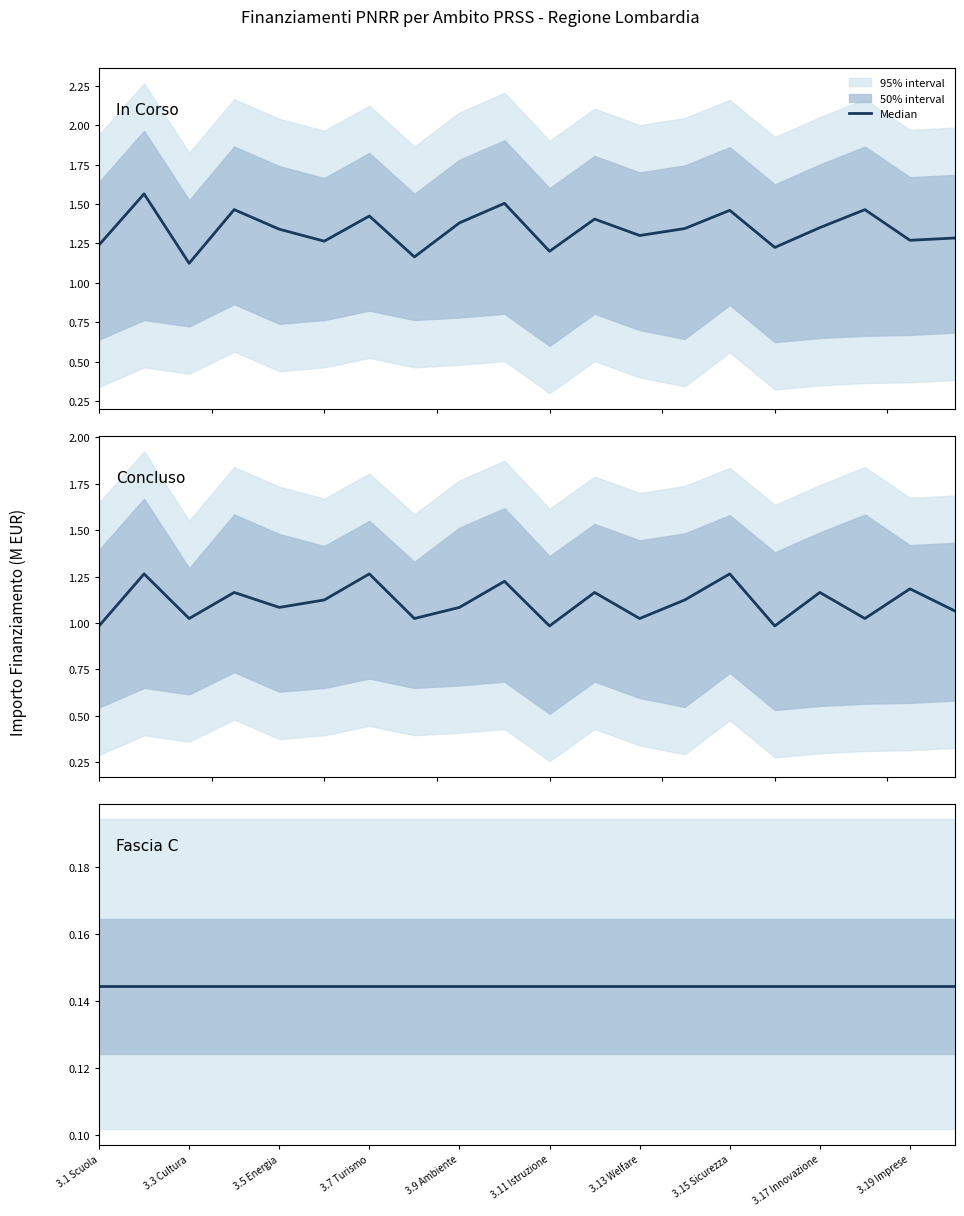

What is the minimum value for Concluso?

1.0